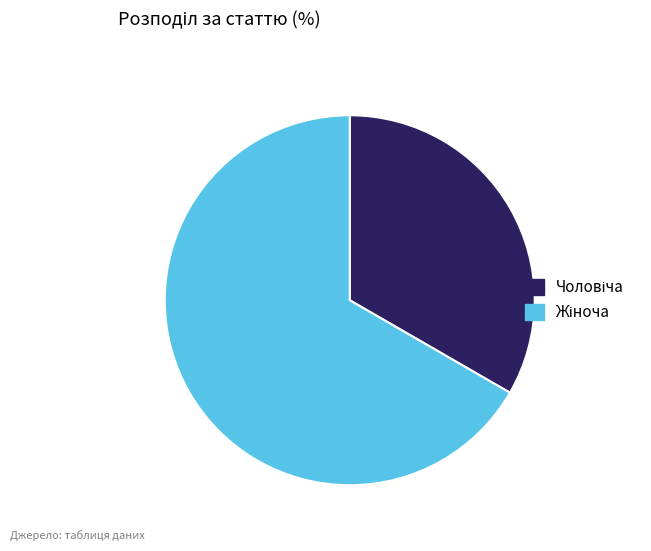

Is there any slice that represents more than half of the pie?

Yes